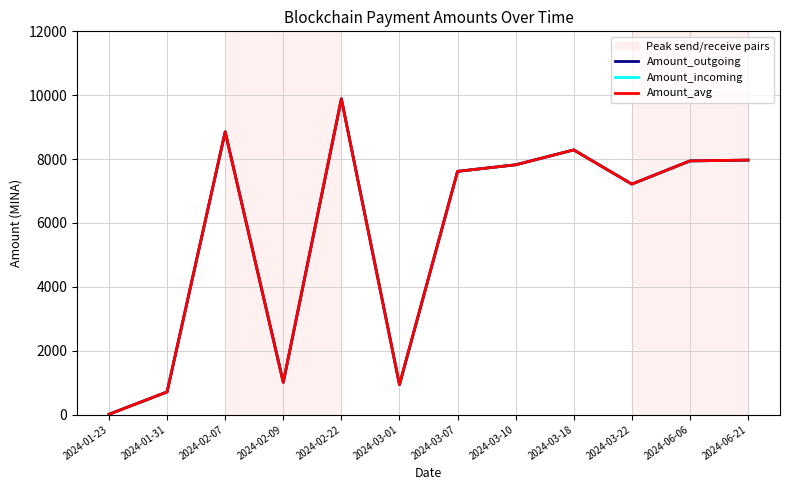

At which label does Amount_avg first exceed 7820?

2024-02-07